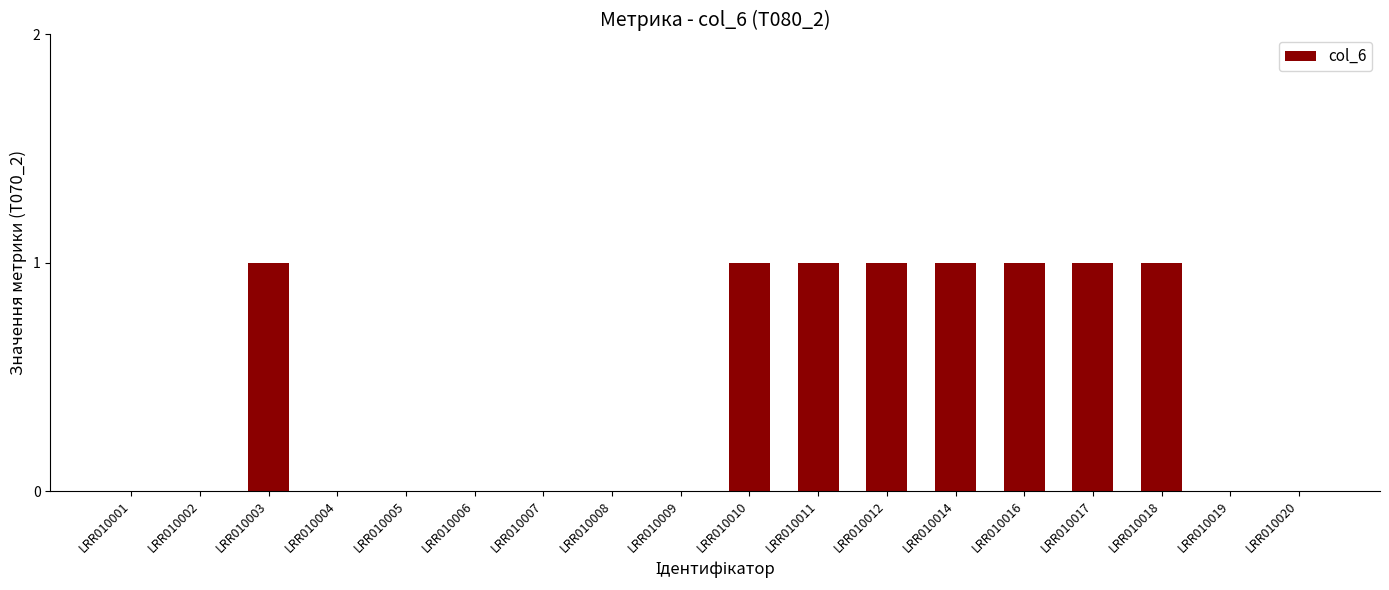

The value at LRR010011 is 1. True or false?

True